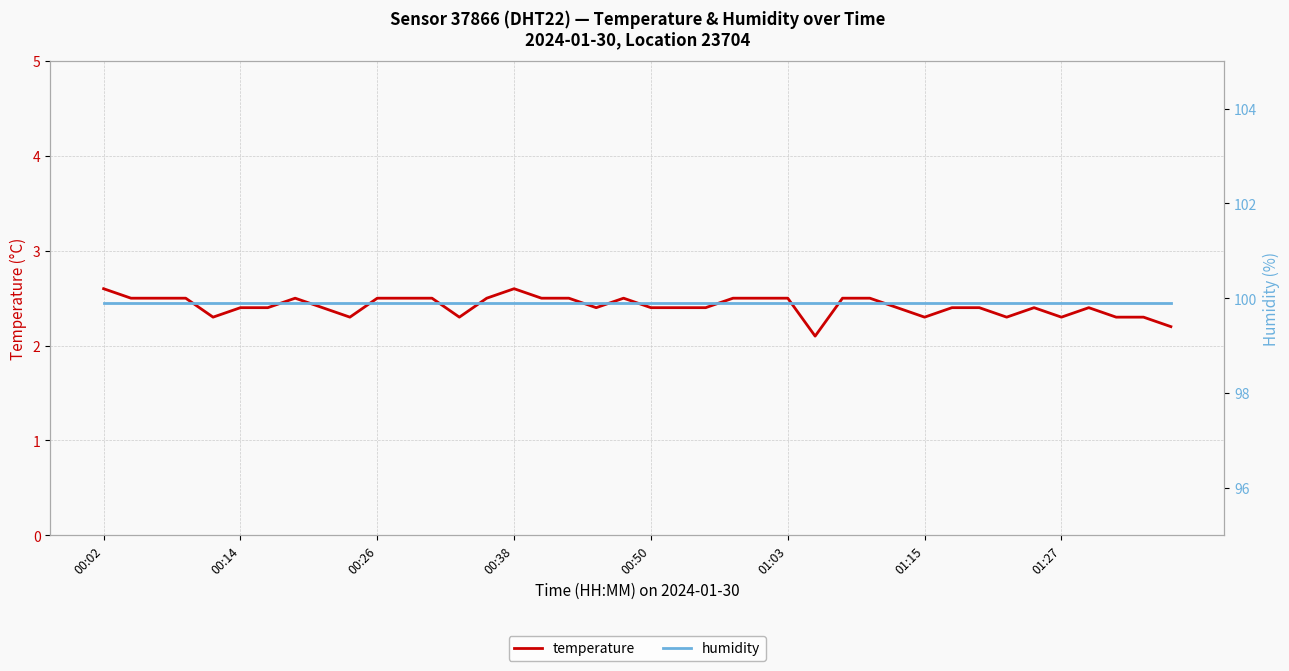

List the labels in order of humidity value, largest first.

00:02, 00:14, 00:26, 00:38, 00:50, 01:03, 01:15, 01:27, 8, 9, 10, 11, 12, 13, 14, 15, 16, 17, 18, 19, 20, 21, 22, 23, 24, 25, 26, 27, 28, 29, 30, 31, 32, 33, 34, 35, 36, 37, 38, 39